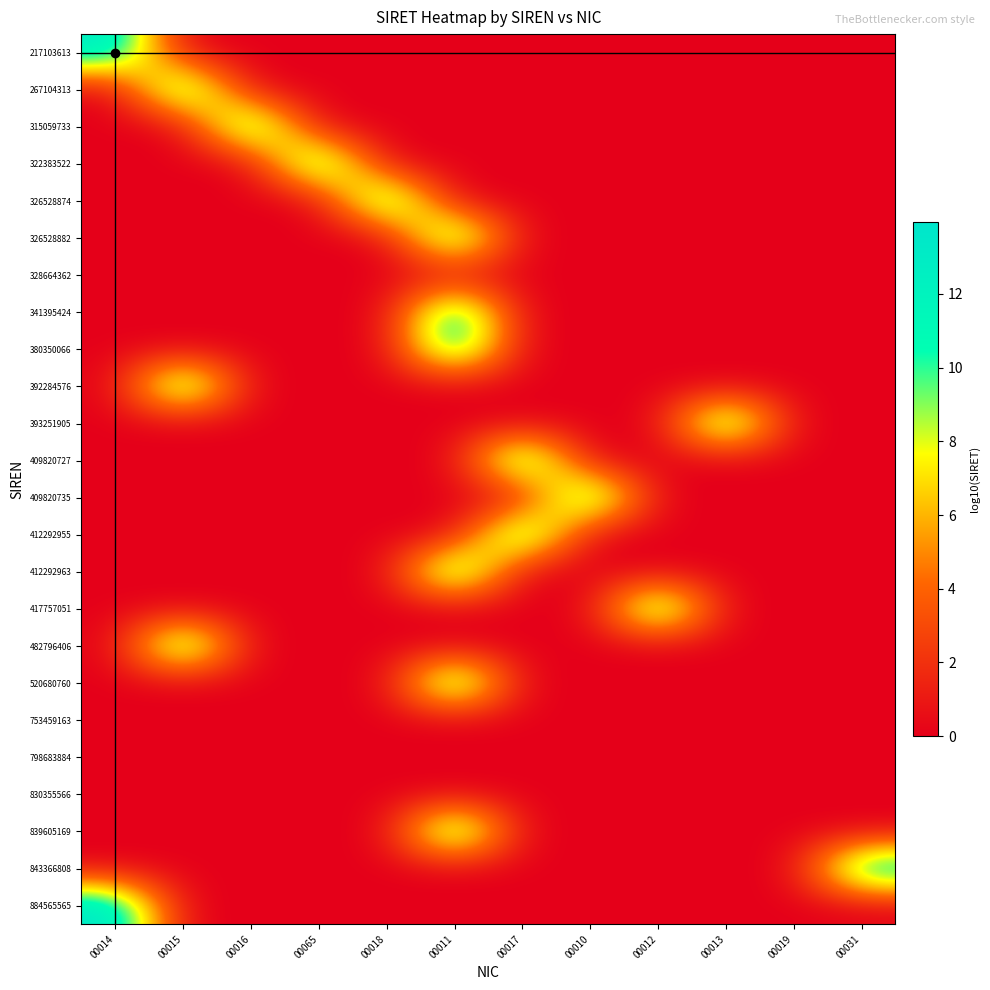

What is the spread (max minus min) of values at 00016?

13.5